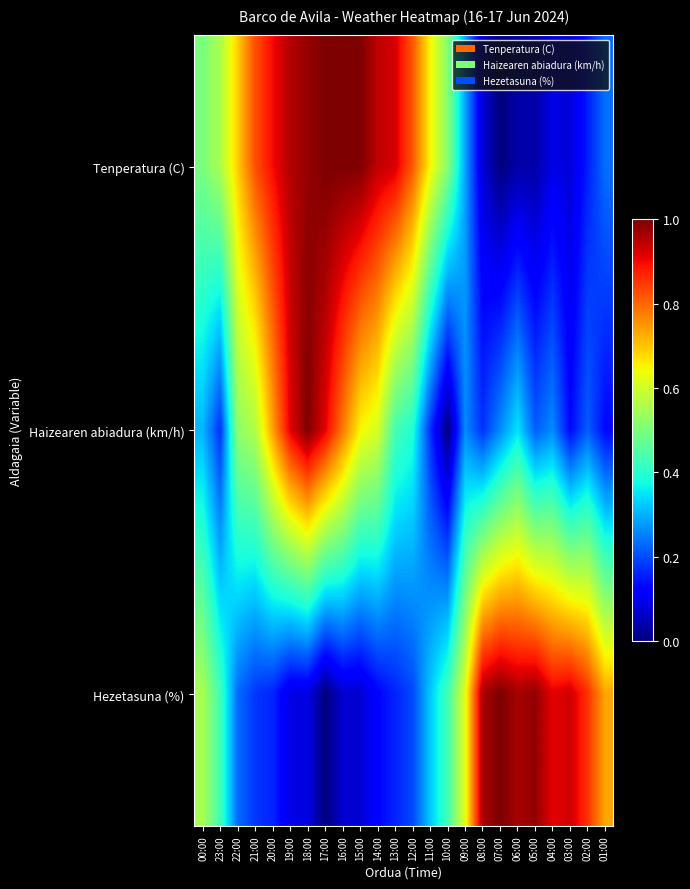

What is the difference between the highest and lowest values at 16:00?

0.9